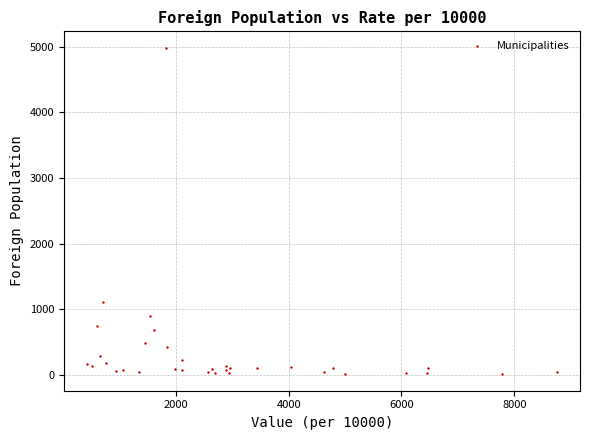

What Y value in the scatter plot is closest to 2496?

1105